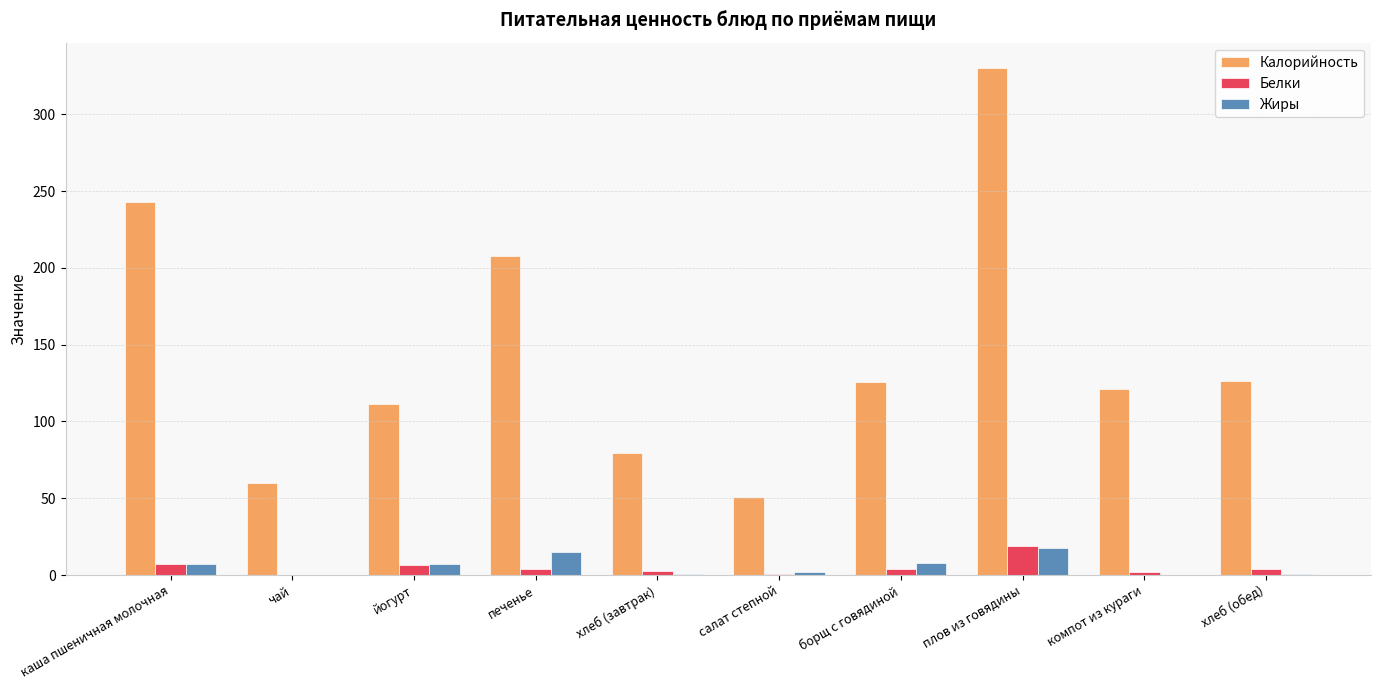

How many categories are shown in the chart?

10